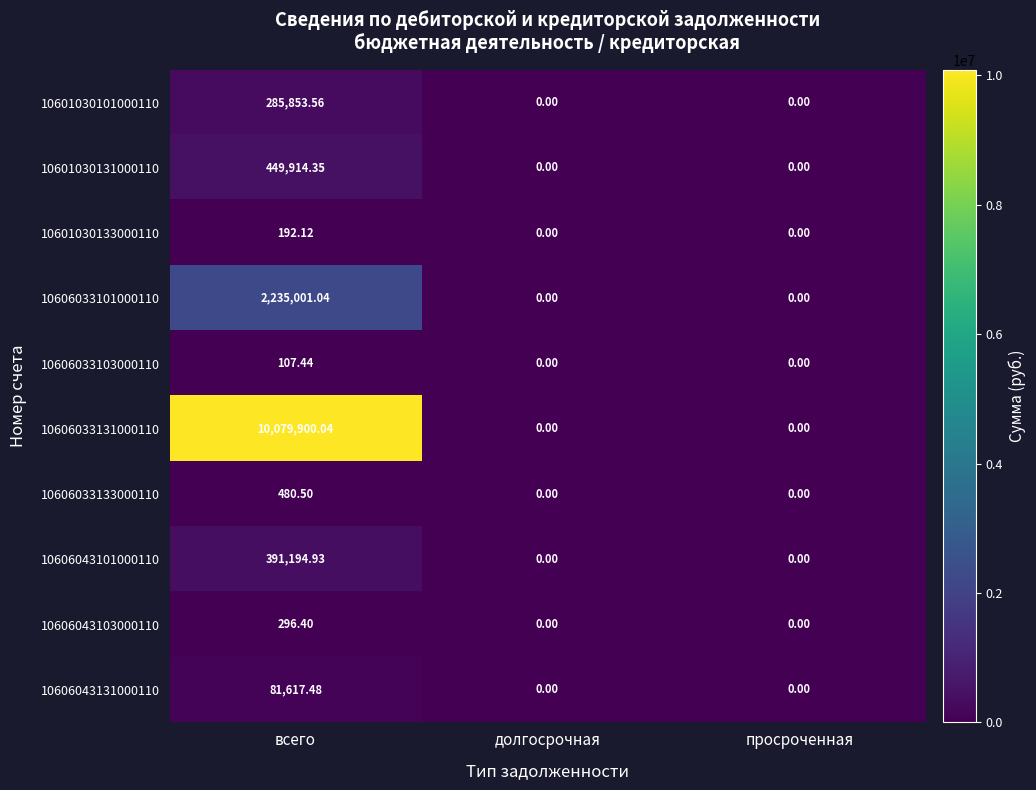

Which label corresponds to the largest value in the chart?

всего